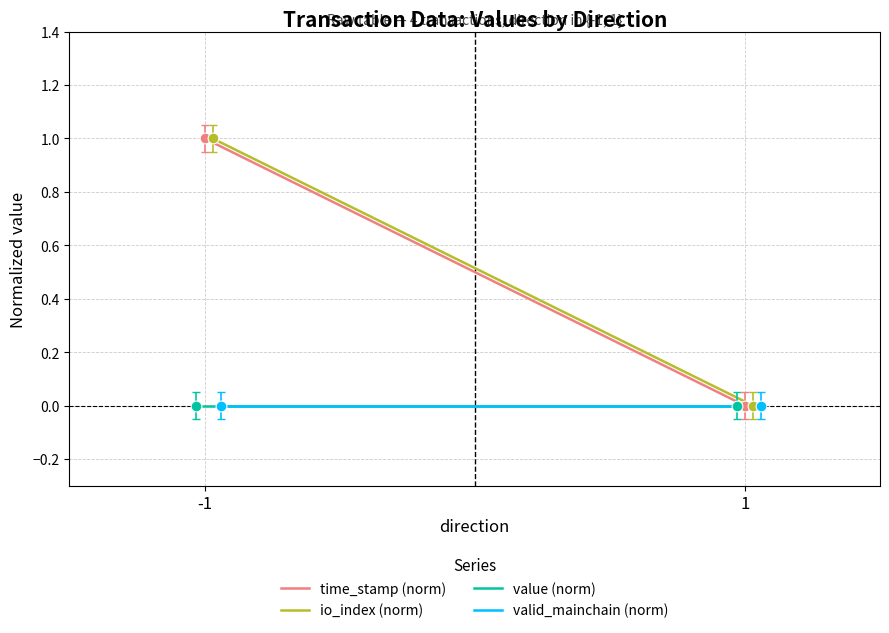

Which series contains the highest Y value?

time_stamp (norm)